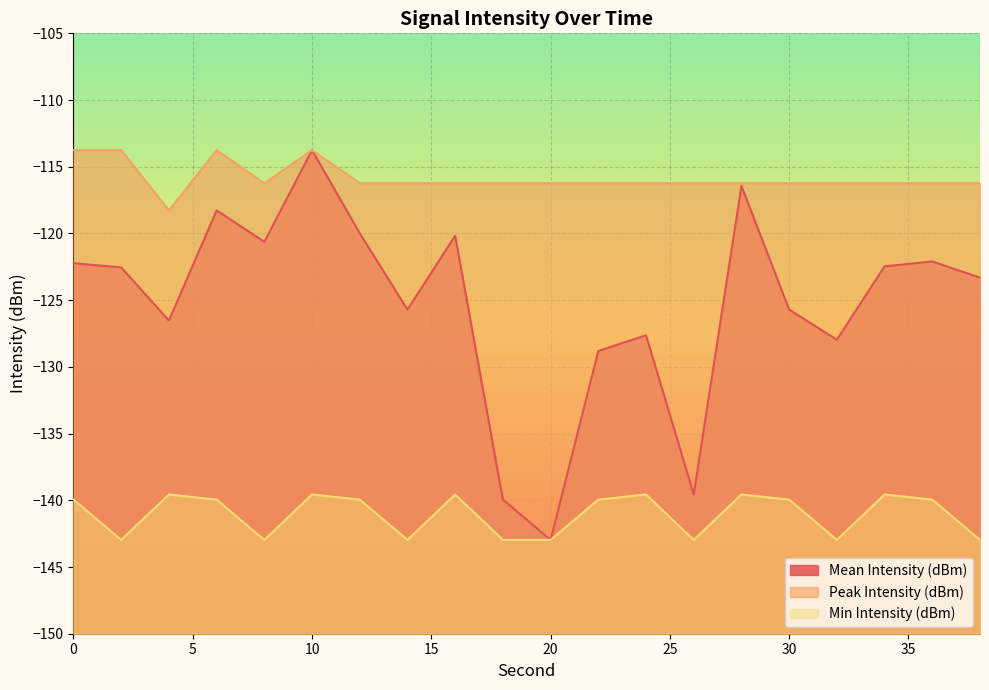

What is the maximum value shown in the chart?

-113.8